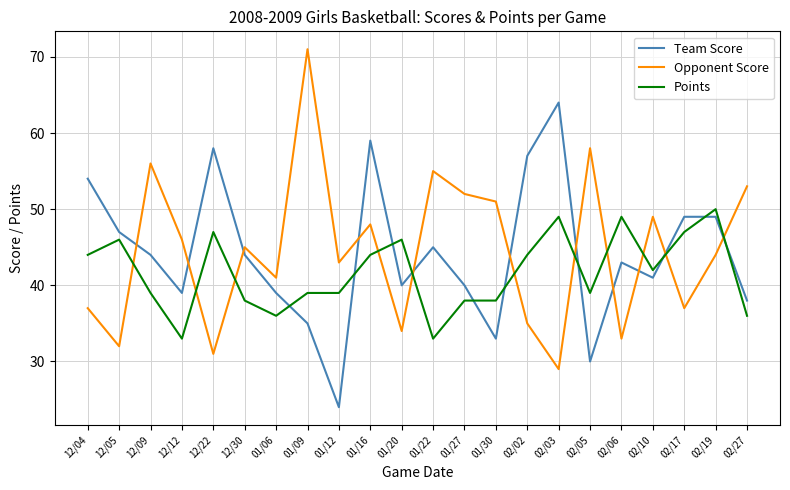

What position from the left is 01/27?

13